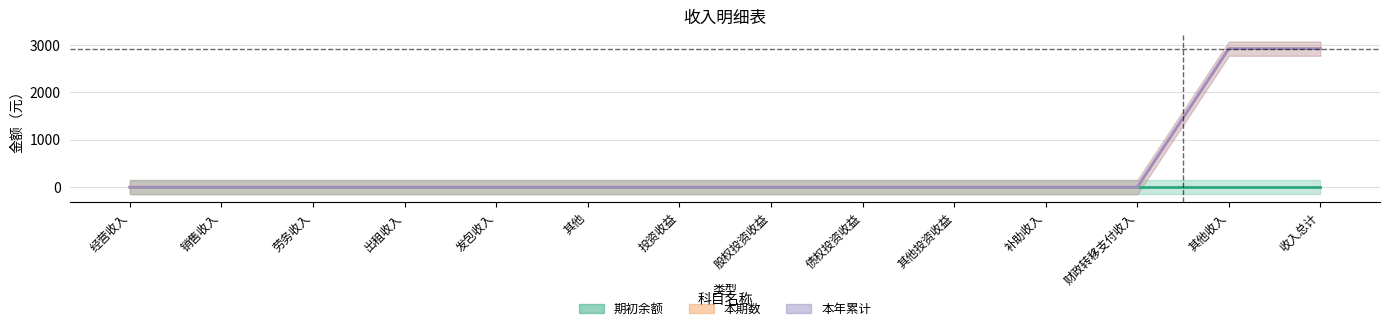

What position from the left is 其他投资收益?

10